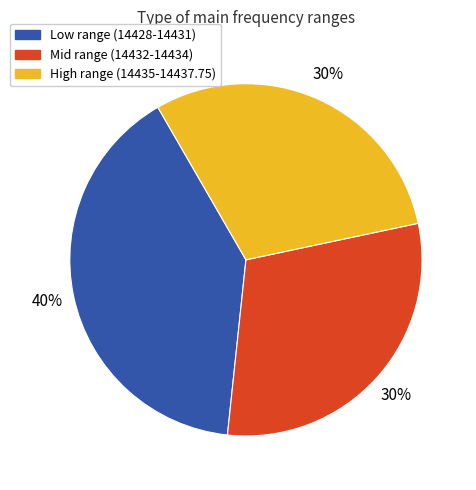

Does any single category account for the majority?

No